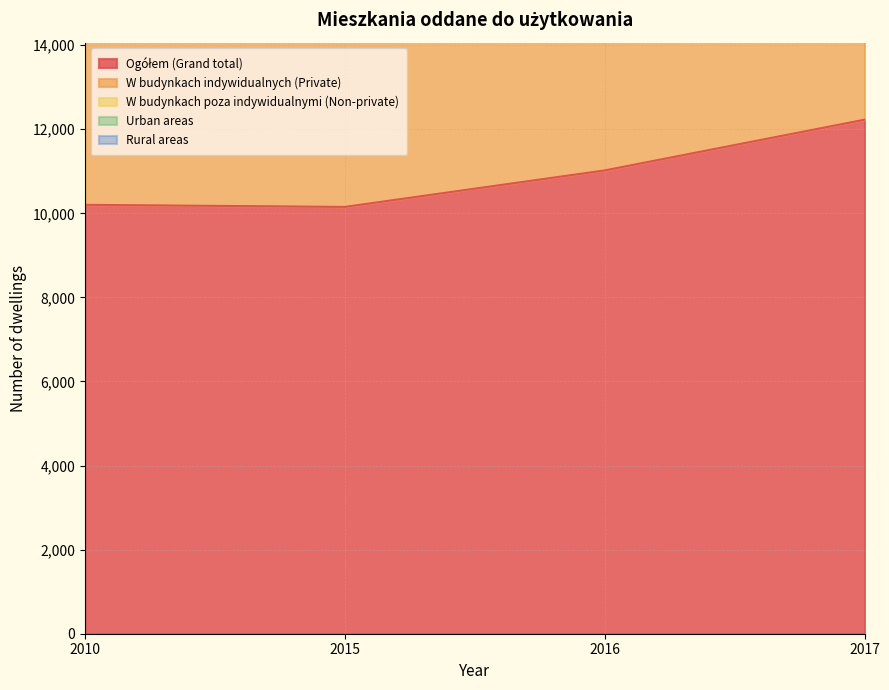

True or false: W budynkach poza indywidualnymi (Non-private) has more than 1 points higher than both neighbors.

False